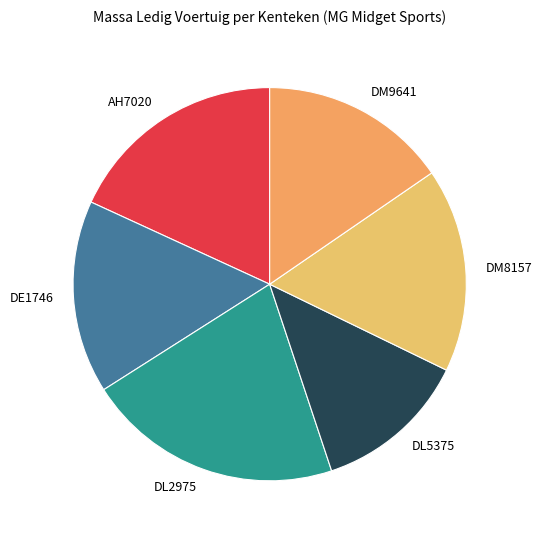

Approximately how many times larger is the value at DM9641 compared to DE1746?

1.0